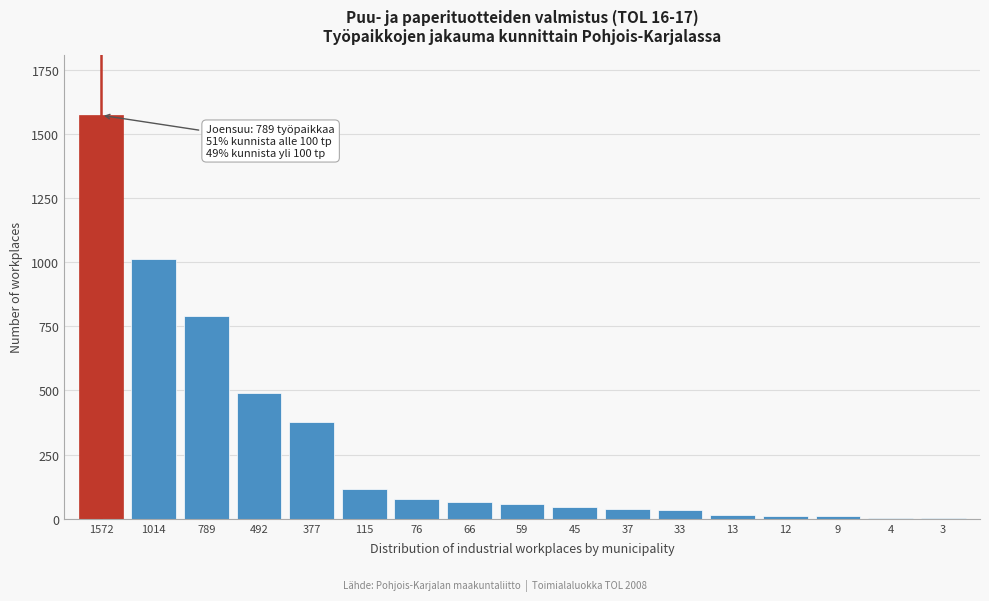

True or false: the data shows 789 at 789.

True